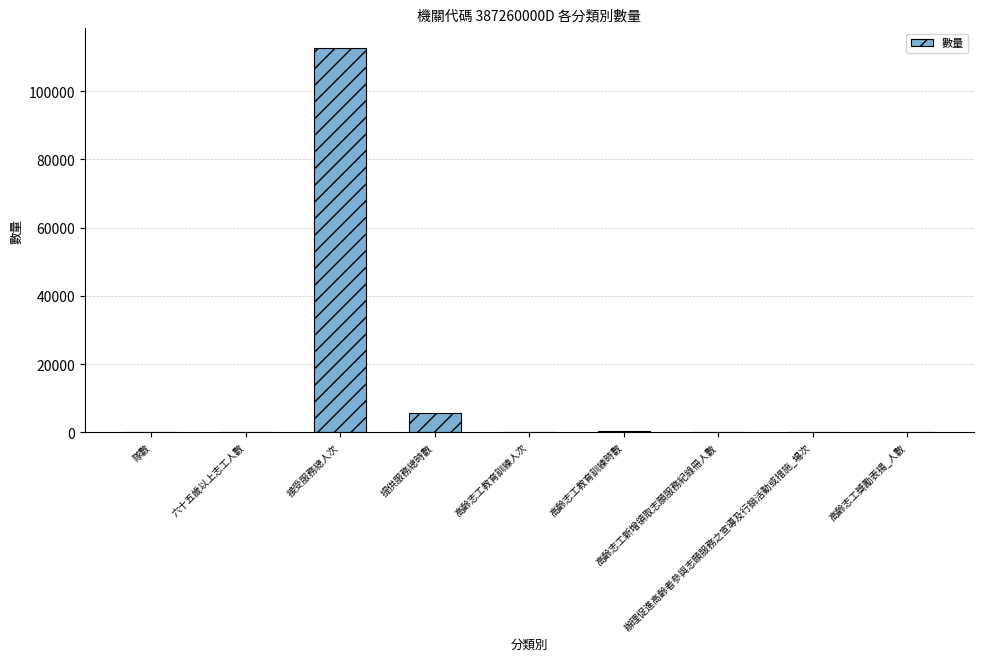

What is the sum of all values?

119090